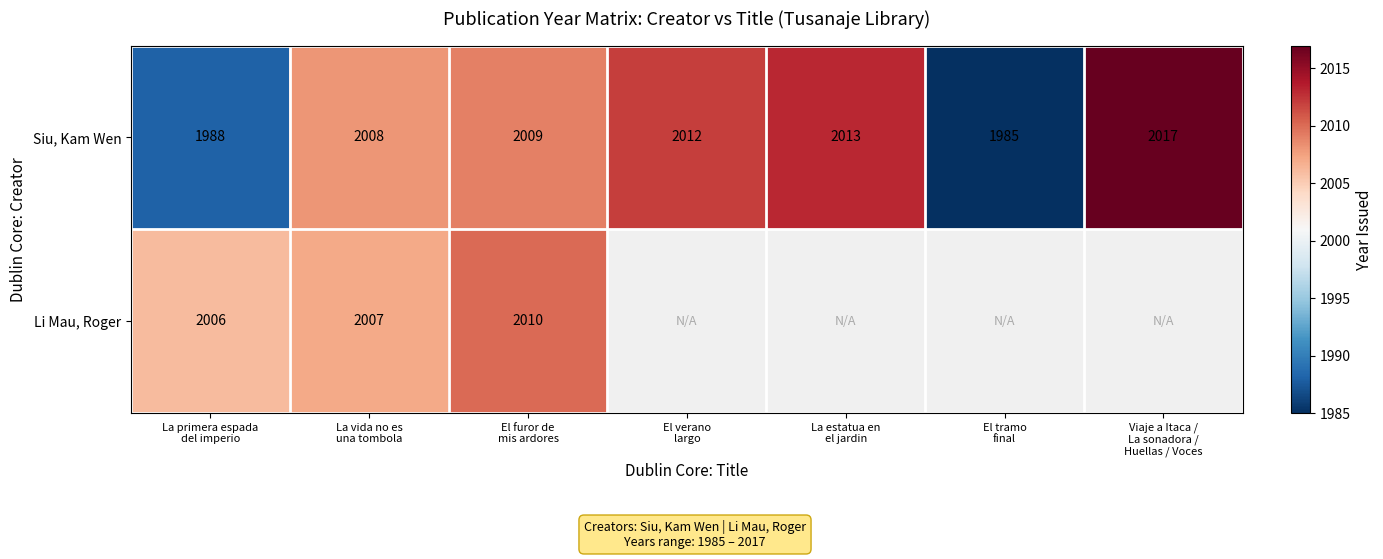

What is the sum of all Siu, Kam Wen values?

14032